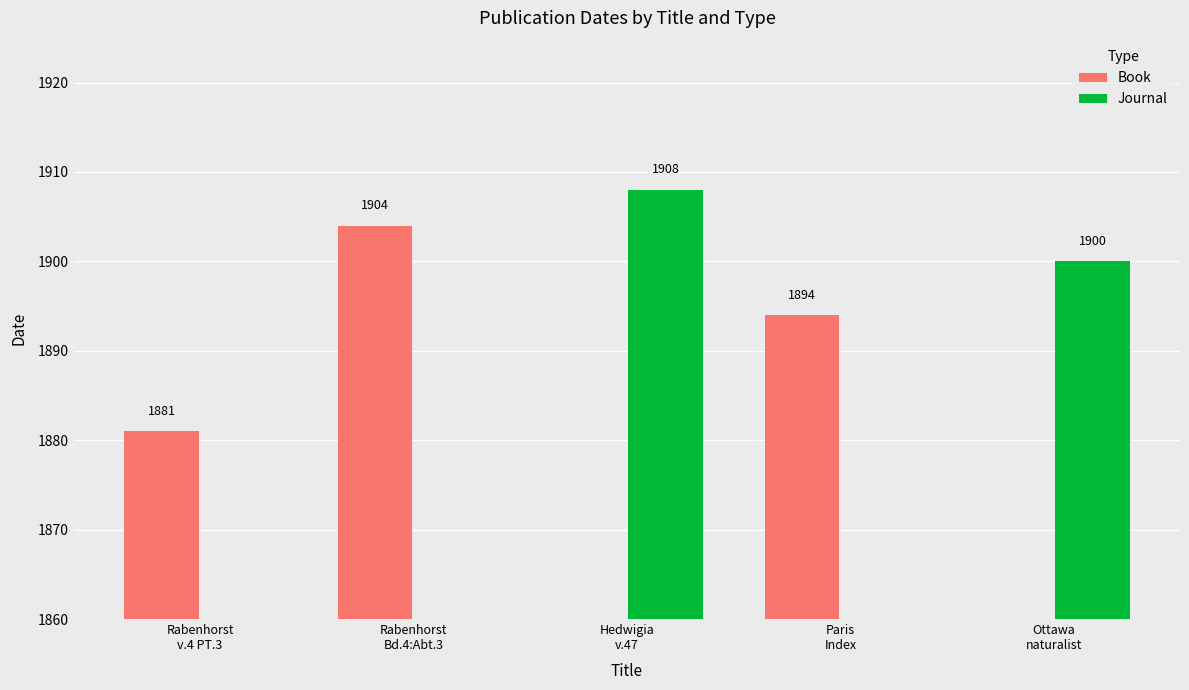

What is the highest value of the Book series?

1904